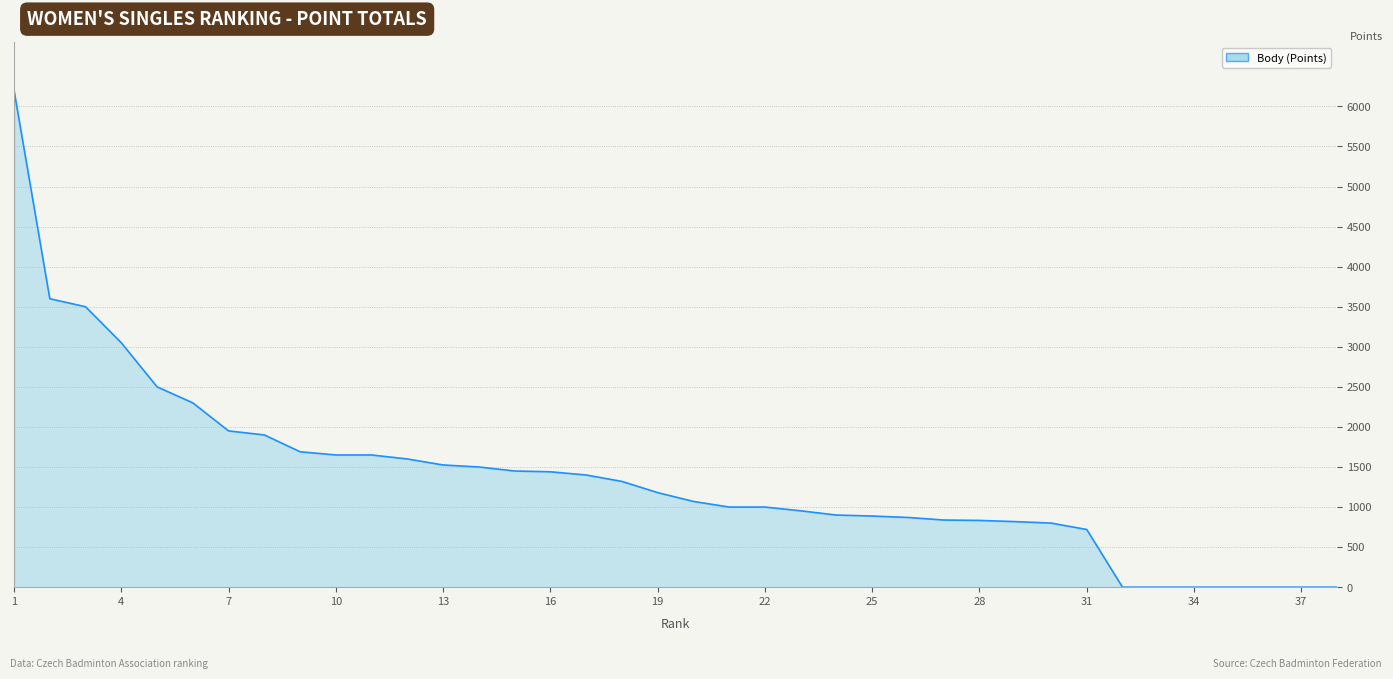

What is the maximum value shown in the chart?

6200